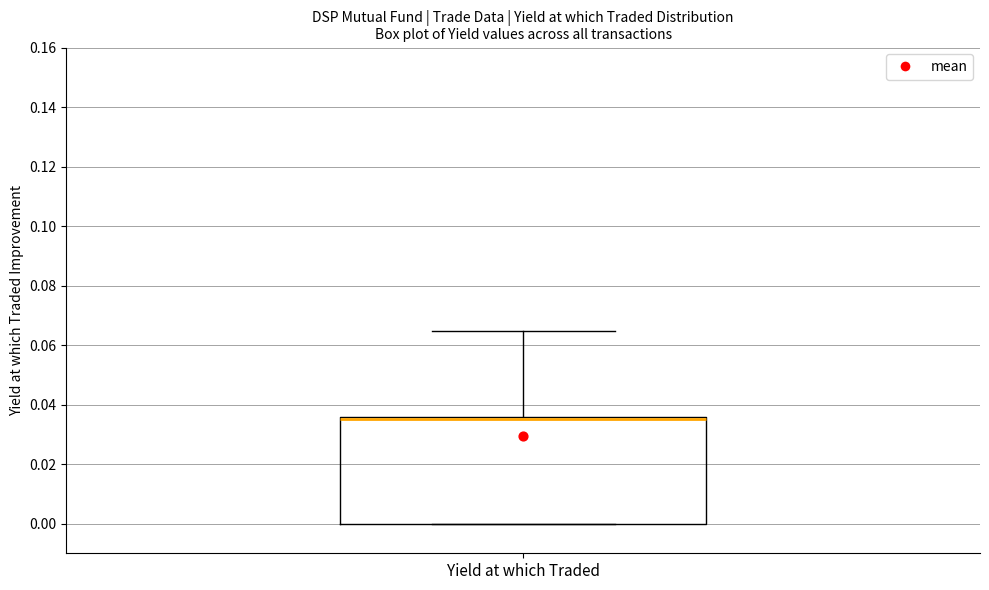

Where is the lower edge of the box for Yield at which Traded on the y-axis? The values are not printed on the chart, so give them approximately, as read against the axis.

0.000